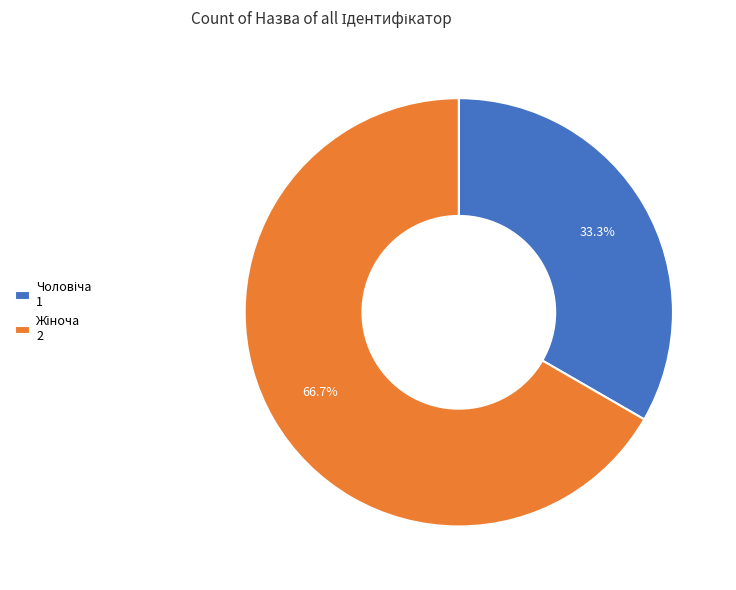

Is there any slice that represents more than half of the pie?

Yes